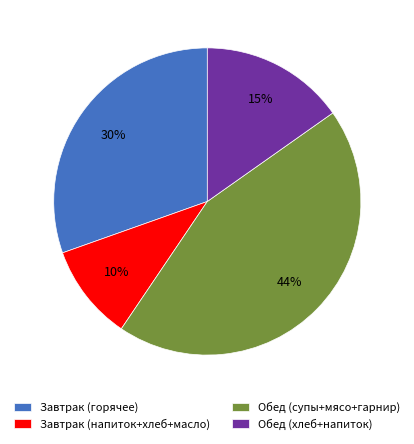

The Обед (супы+мясо+гарнир) slice represents 44% of the pie. True or false?

True